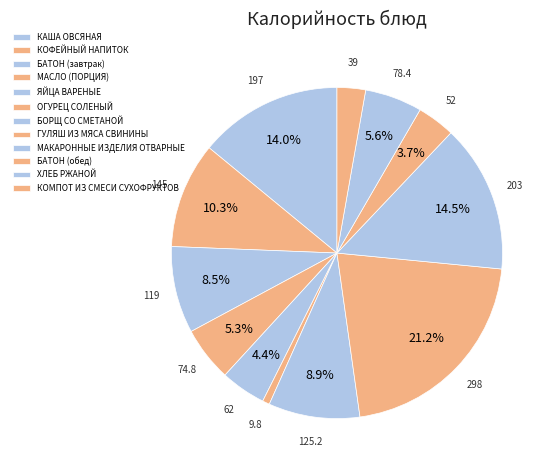

How many slices are in this pie chart?

12